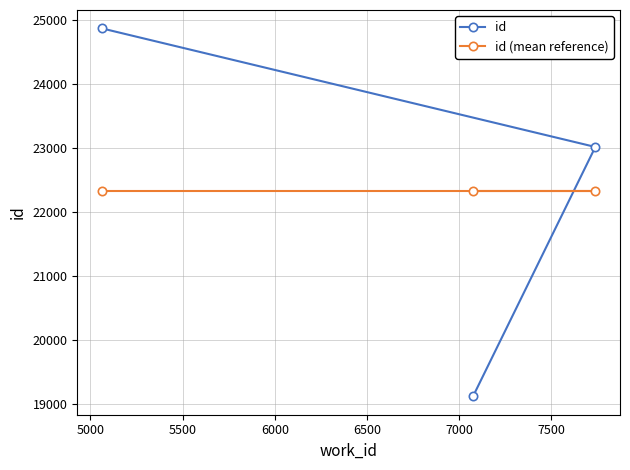

Reading left to right, transcribe all the data shown in this chart.

id: 24875.0	19113.0	23018.0
id (mean reference): 22335.3	22335.3	22335.3